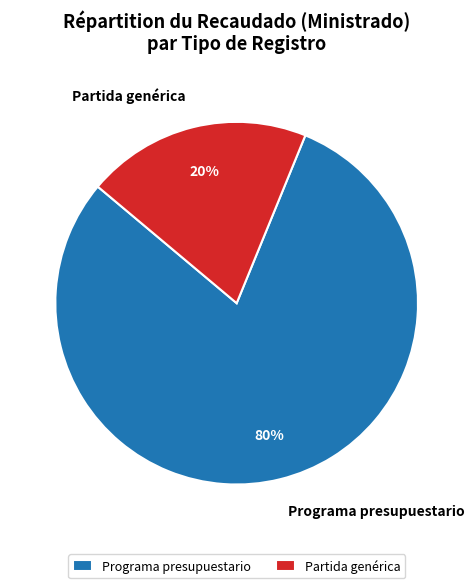

Is Partida genérica the majority of the pie?

No